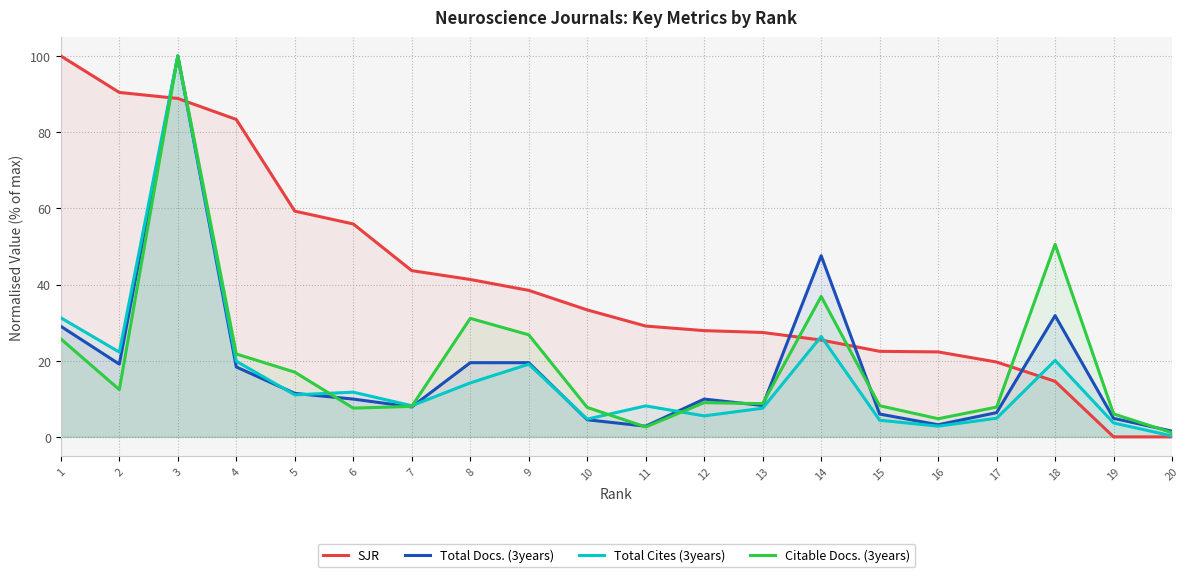

Reading left to right, extract all data points from this chart.

SJR: 20=0.0	19=0.0	18=14.6	17=19.7	16=22.3	15=22.5	14=25.4	13=27.4	12=27.9	11=29.1	10=33.3	9=38.5	8=41.3	7=43.6	6=55.9	5=59.3	4=83.3	3=88.8	2=90.4	1=100.0
Total Docs. (3years): 20=1.5	19=4.9	18=31.8	17=6.4	16=3.2	15=6.0	14=47.6	13=8.2	12=9.9	11=2.8	10=4.5	9=19.5	8=19.5	7=7.9	6=9.9	5=11.4	4=18.4	3=100.0	2=19.1	1=29.0
Total Cites (3years): 20=0.3	19=3.7	18=20.1	17=4.9	16=2.8	15=4.4	14=26.4	13=7.5	12=5.5	11=8.1	10=4.7	9=19.1	8=14.2	7=8.2	6=11.7	5=11.0	4=19.9	3=100.0	2=22.3	1=31.3
Citable Docs. (3years): 20=1.1	19=6.0	18=50.5	17=7.8	16=4.8	15=8.2	14=36.9	13=8.7	12=9.0	11=2.6	10=7.7	9=26.8	8=31.1	7=8.0	6=7.6	5=17.0	4=21.8	3=100.0	2=12.4	1=25.7